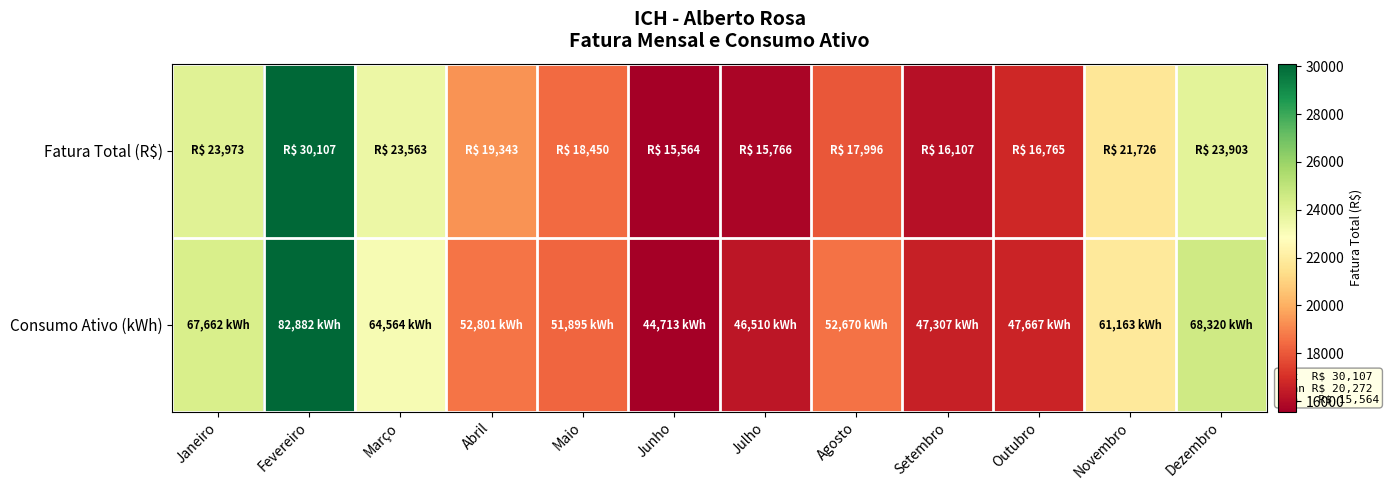

At which category is the sum across all series the highest?

Fevereiro